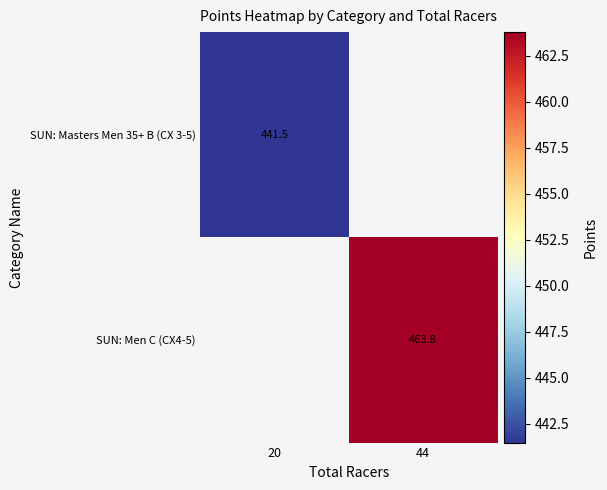

Is the value of SUN: Masters Men 35+ B (CX 3-5) at 20 greater than the value of SUN: Men C (CX4-5) at 20?

No